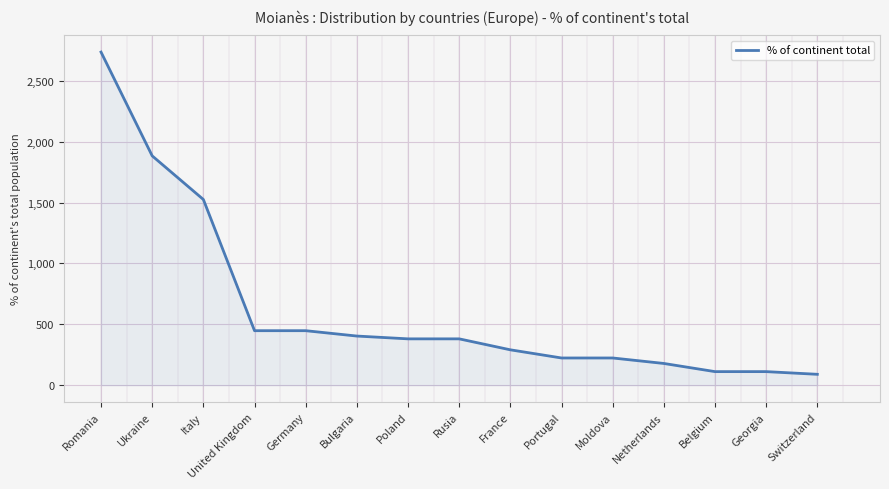

What is the change in value from Italy to Georgia?

-1413